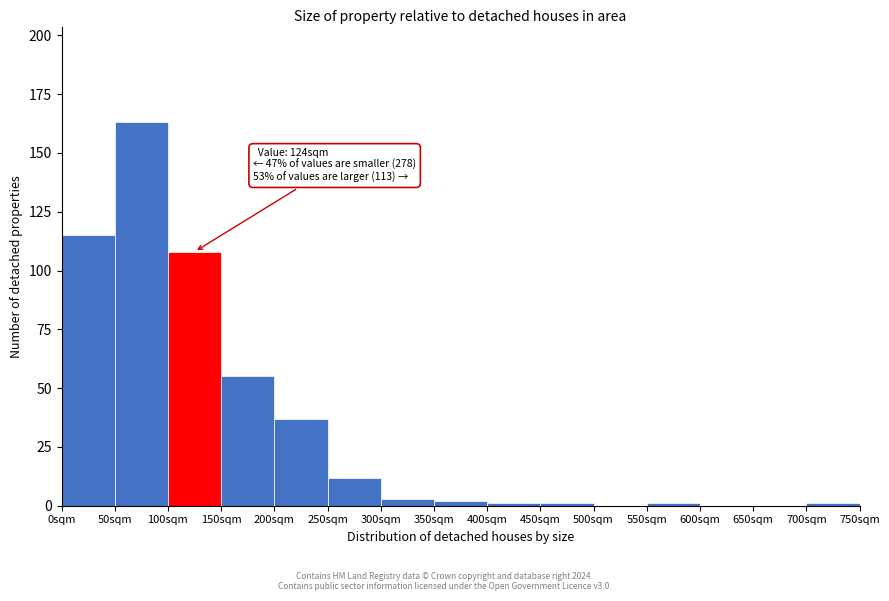

Over which range of the x-axis is the bar tallest?

50 to 100